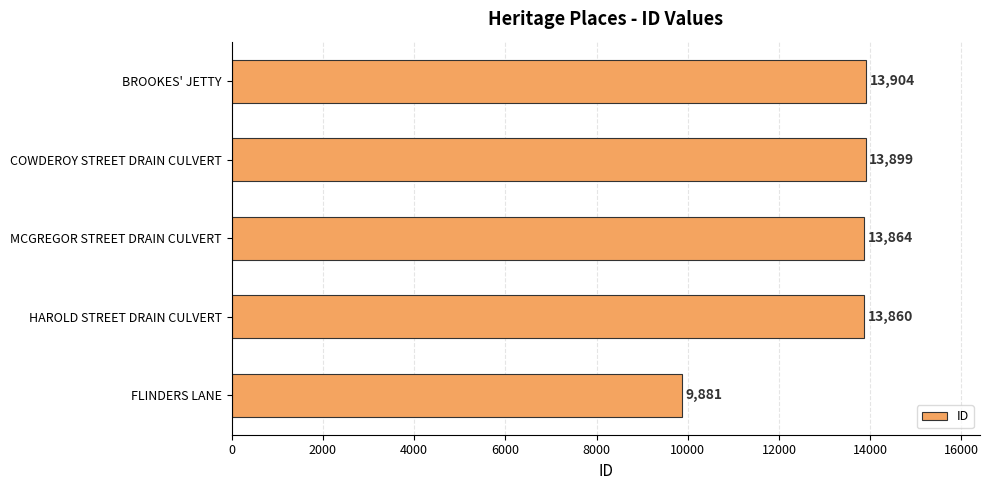

Rank the categories by value from lowest to highest.

FLINDERS LANE, HAROLD STREET DRAIN CULVERT, MCGREGOR STREET DRAIN CULVERT, COWDEROY STREET DRAIN CULVERT, BROOKES' JETTY